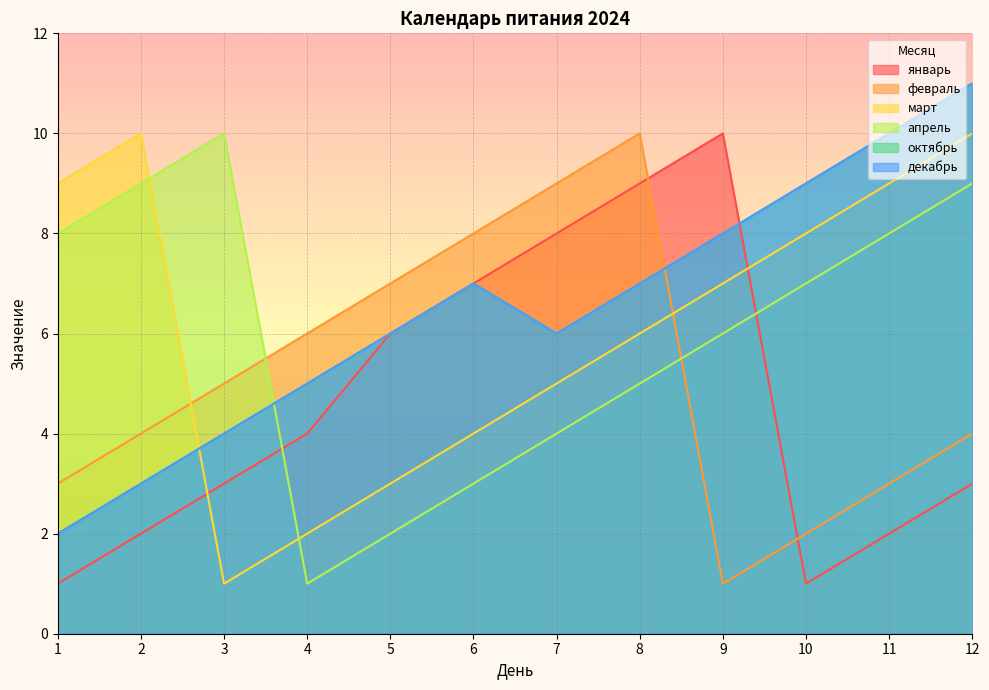

Is the value of апрель at 2 greater than the value of февраль at 10?

Yes